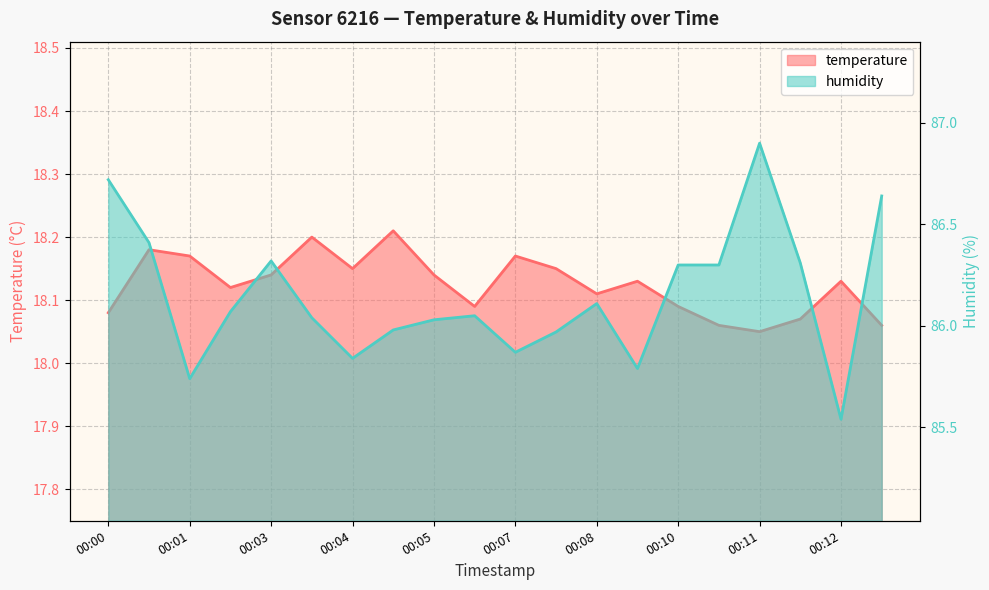

At how many categories does at least one series exceed 66?

20